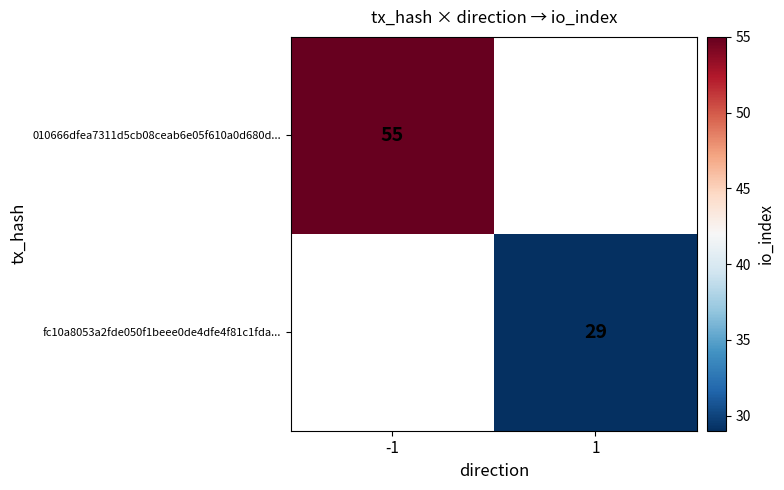

Between 1 and -1, which is larger?

-1